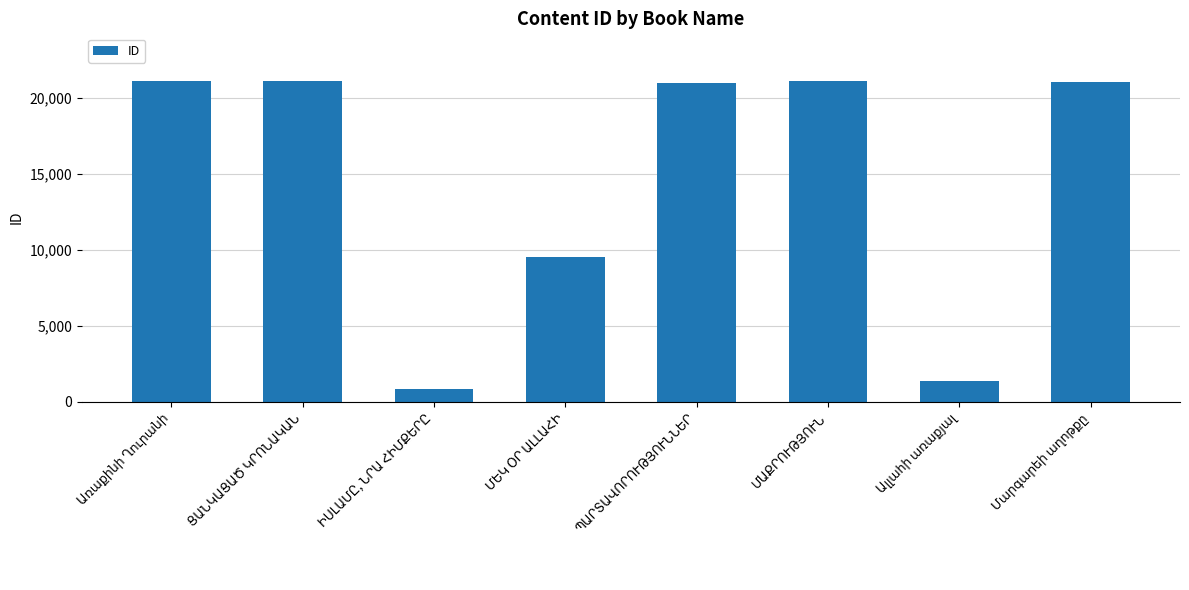

What is the average value?

14621